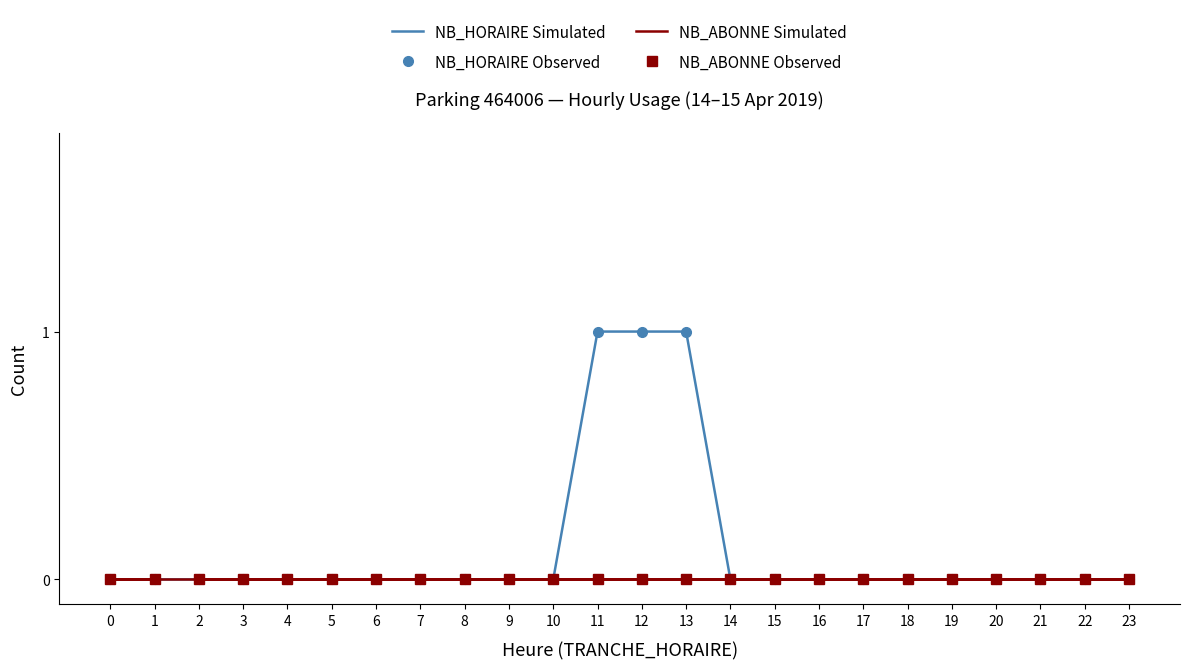

Rank the series by their maximum value, from lowest to highest.

NB_ABONNE Simulated, NB_ABONNE Observed, NB_HORAIRE Simulated, NB_HORAIRE Observed